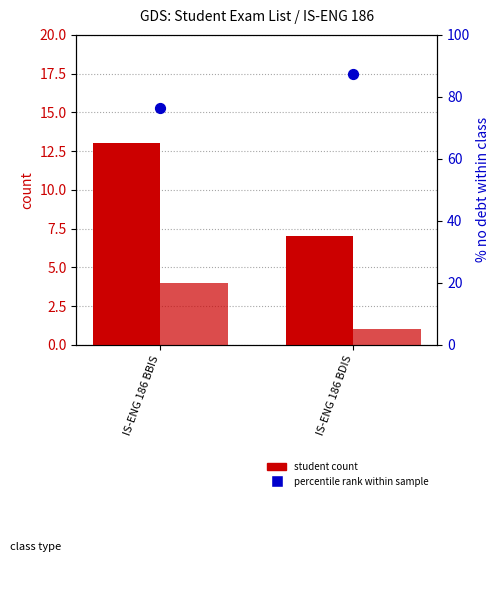

Which series has the largest total across all categories?

percentile rank within sample